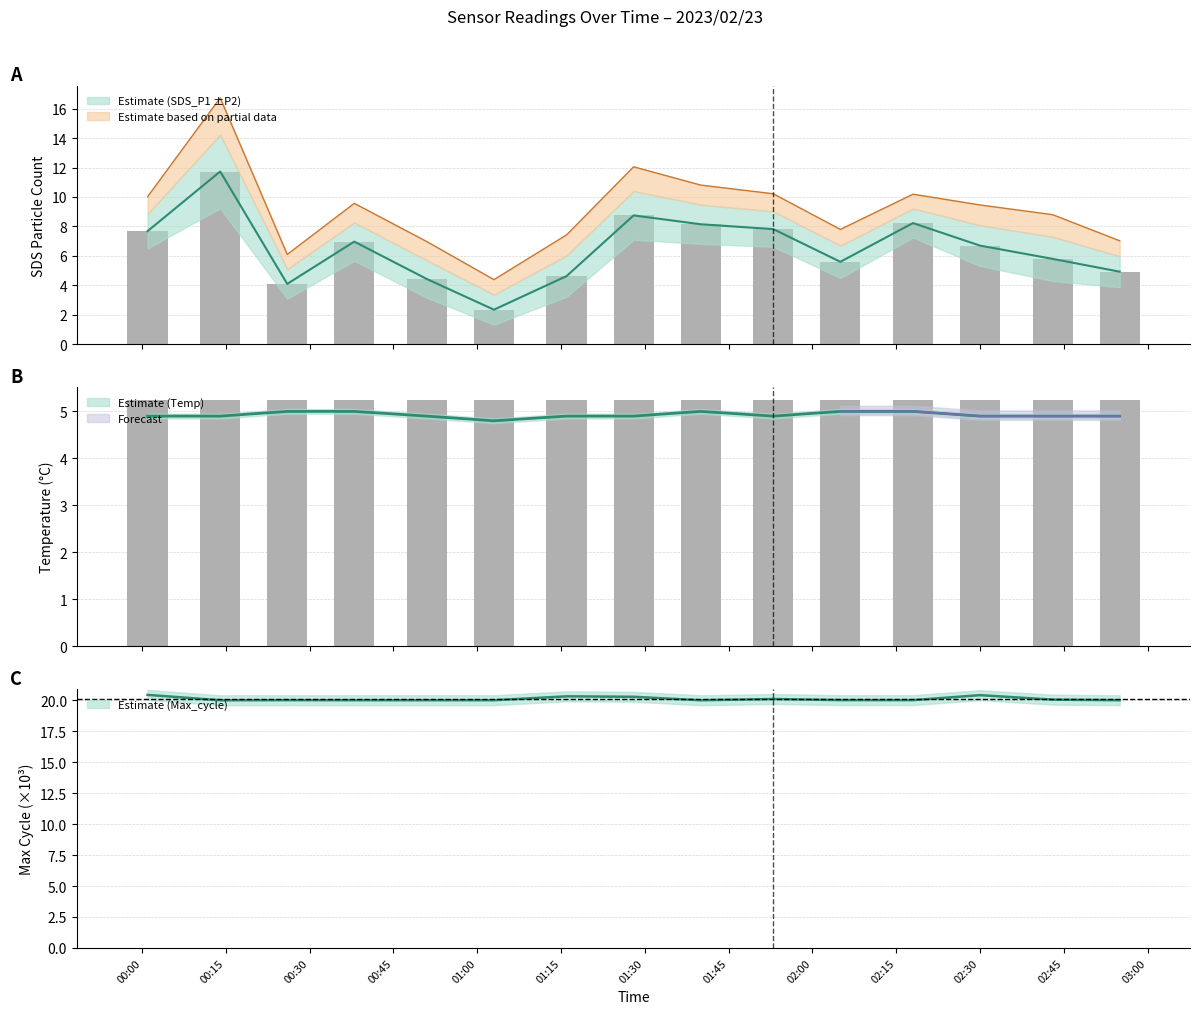

What is the greatest value displayed?

20.4